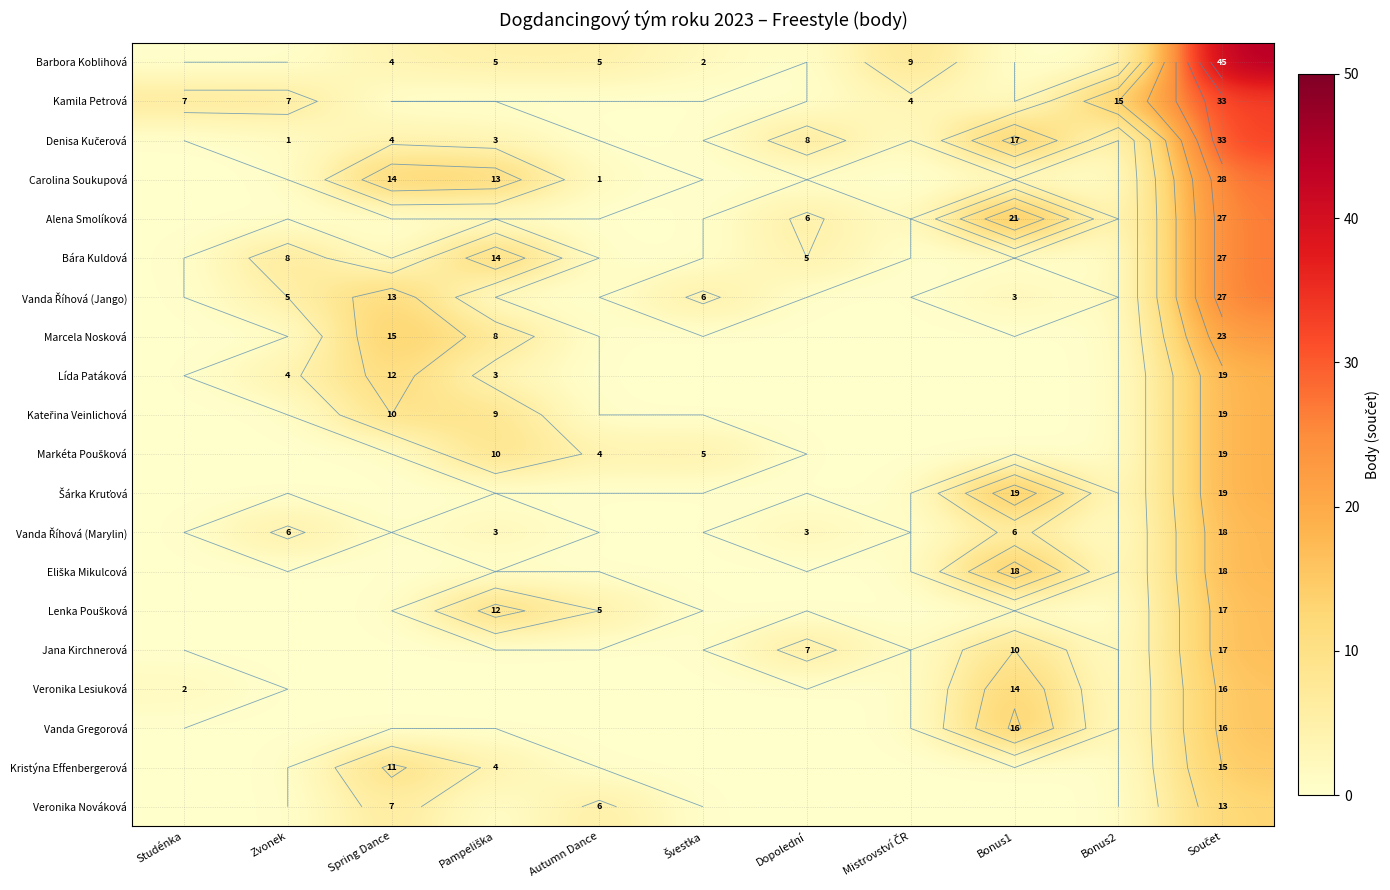

What is the sum of all Veronika Lesiuková values?

32